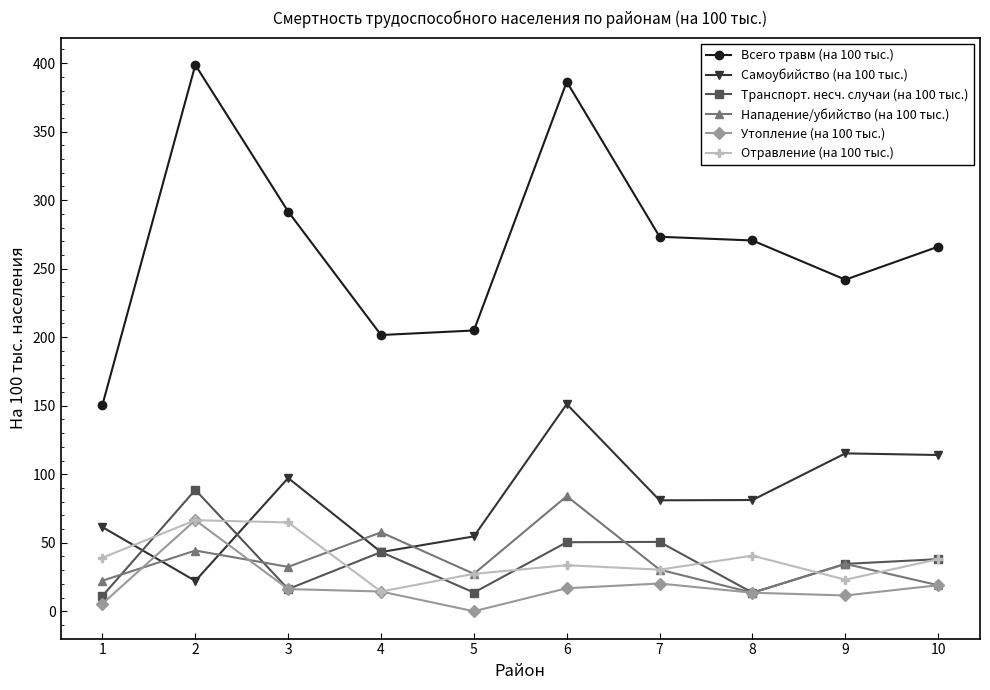

Is the value of Отравление (на 100 тыс.) at 7 greater than the value of Транспорт. несч. случаи (на 100 тыс.) at 6?

No